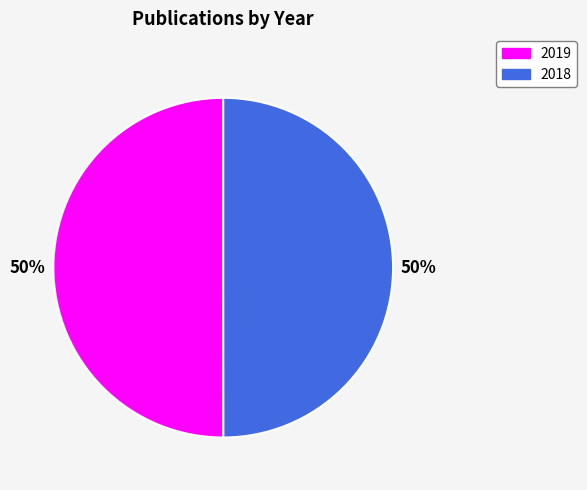

What is the ratio of the value at 2018 to the value at 2019?

1.0